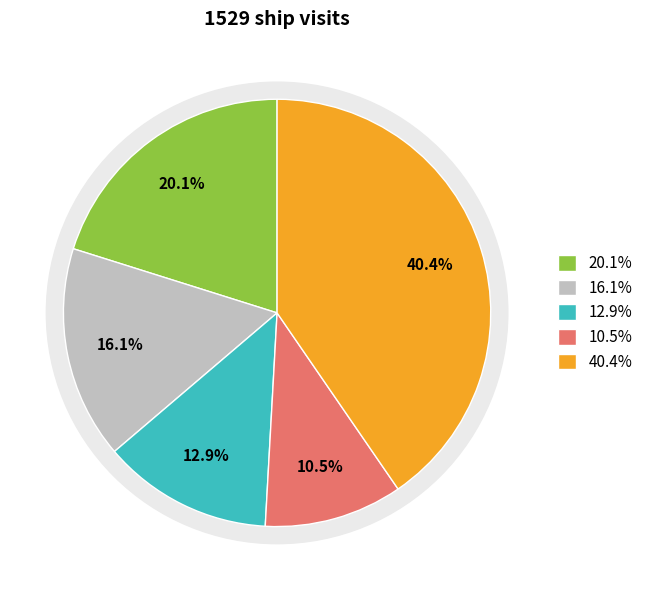

Is there any slice that represents more than half of the pie?

No